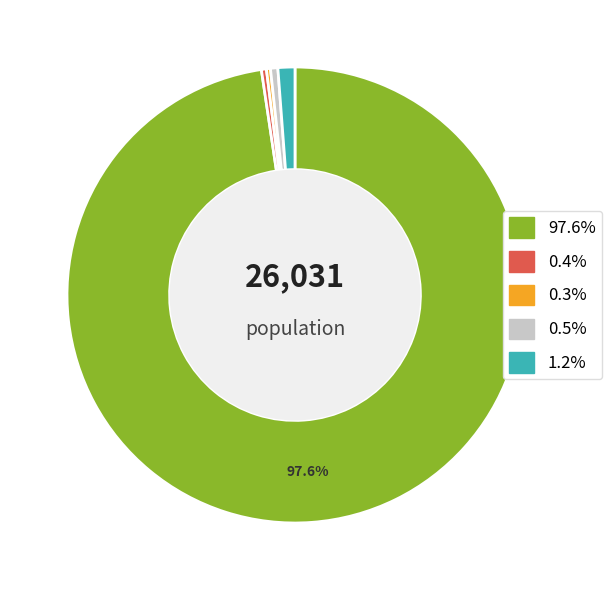

Is there a majority slice in this chart?

Yes